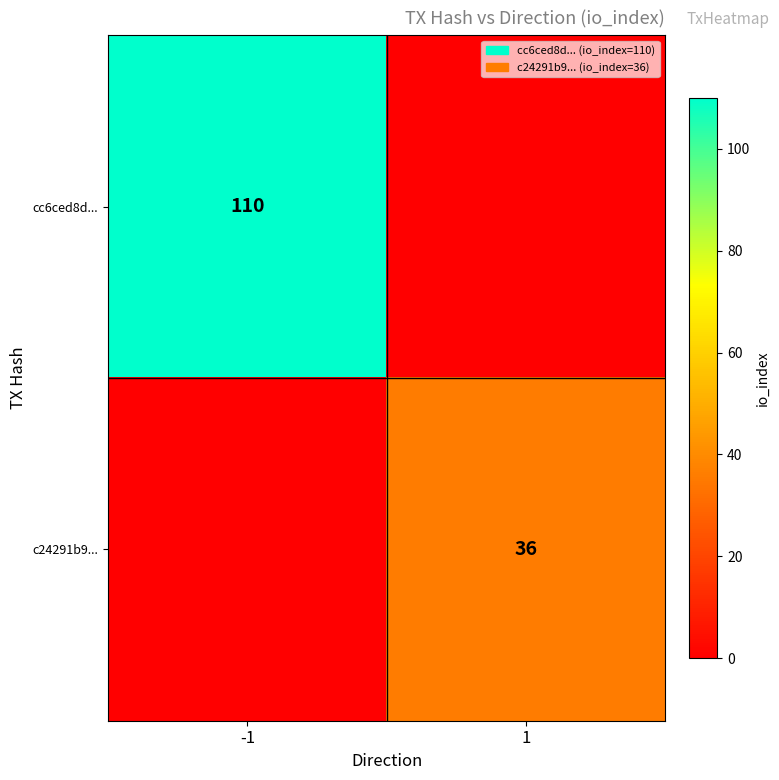

The value of c24291b9... at 1 is 61. True or false?

False